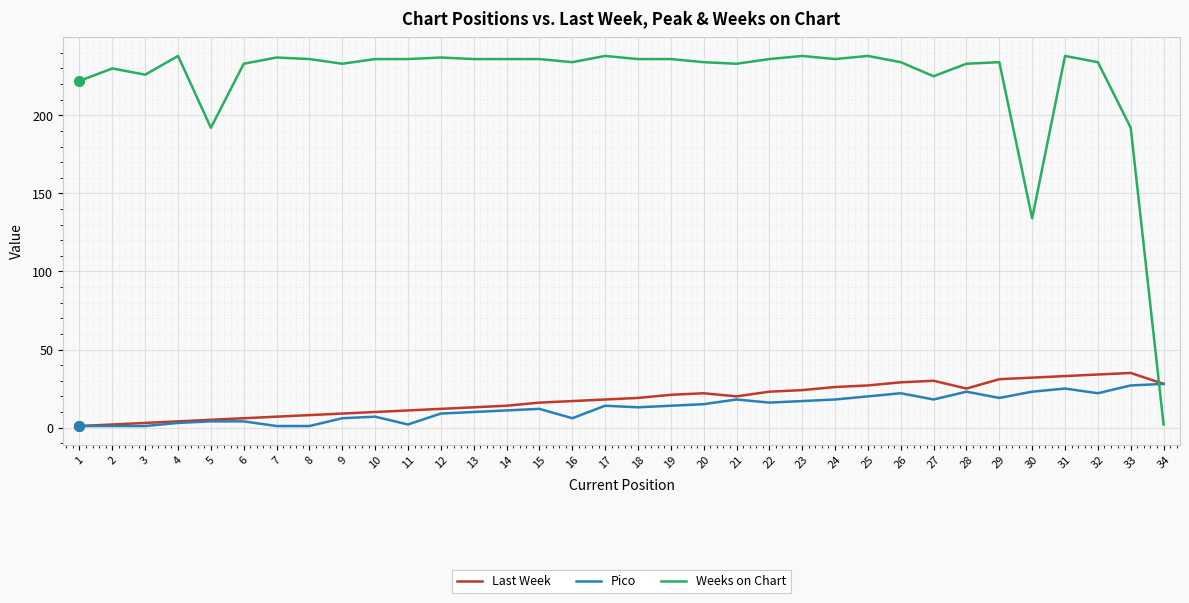

What is the highest value of the Weeks on Chart series?

238